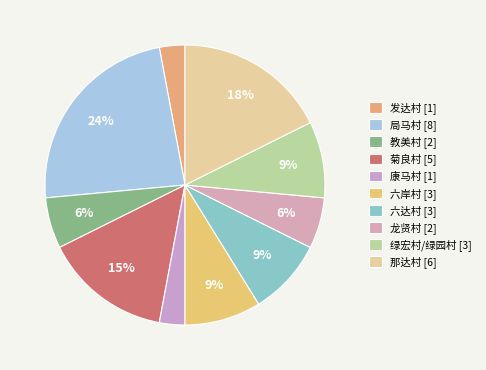

What is the ratio of the value at 局马村 to the value at 龙贤村?

4.0